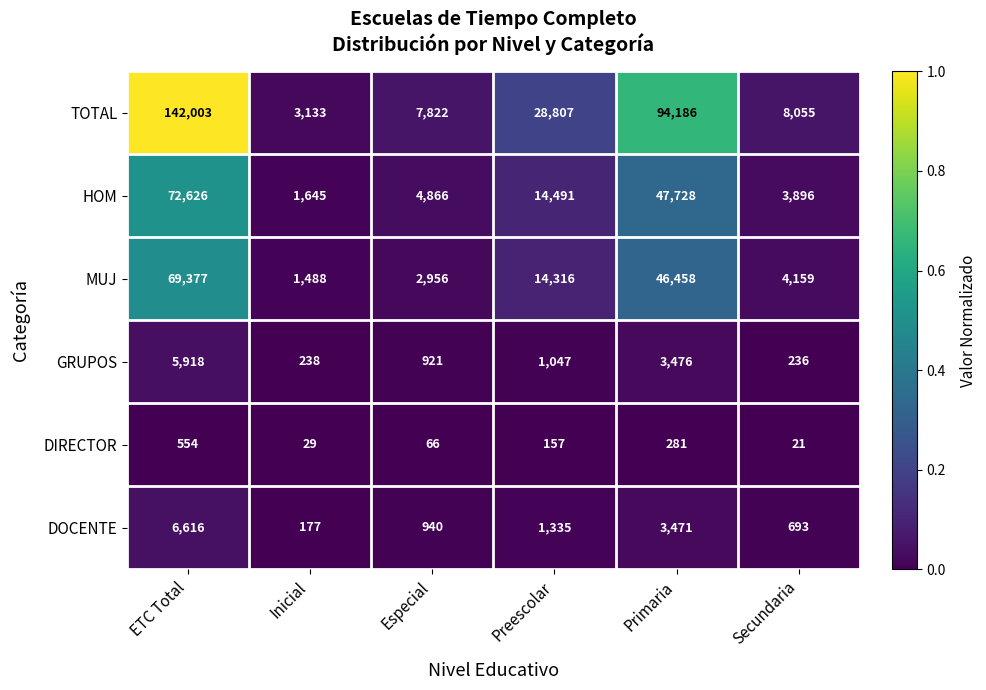

Count the number of data series in this chart.

6